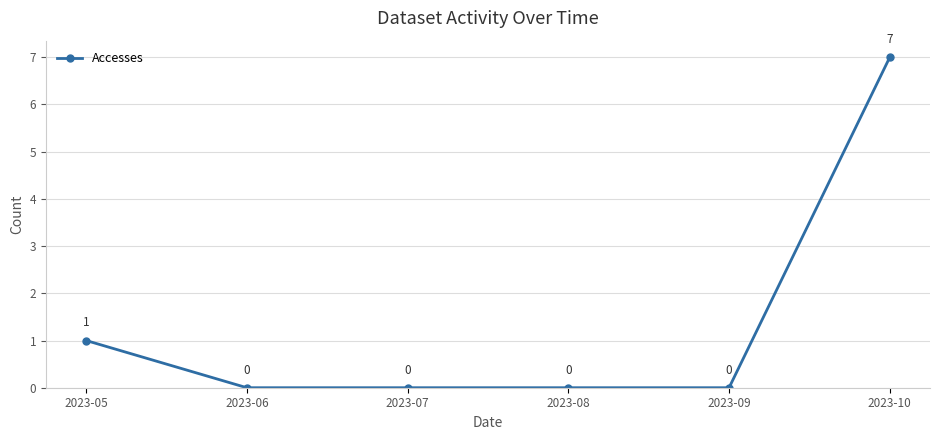

Reading left to right, transcribe all the data shown in this chart.

1	0	0	0	0	7